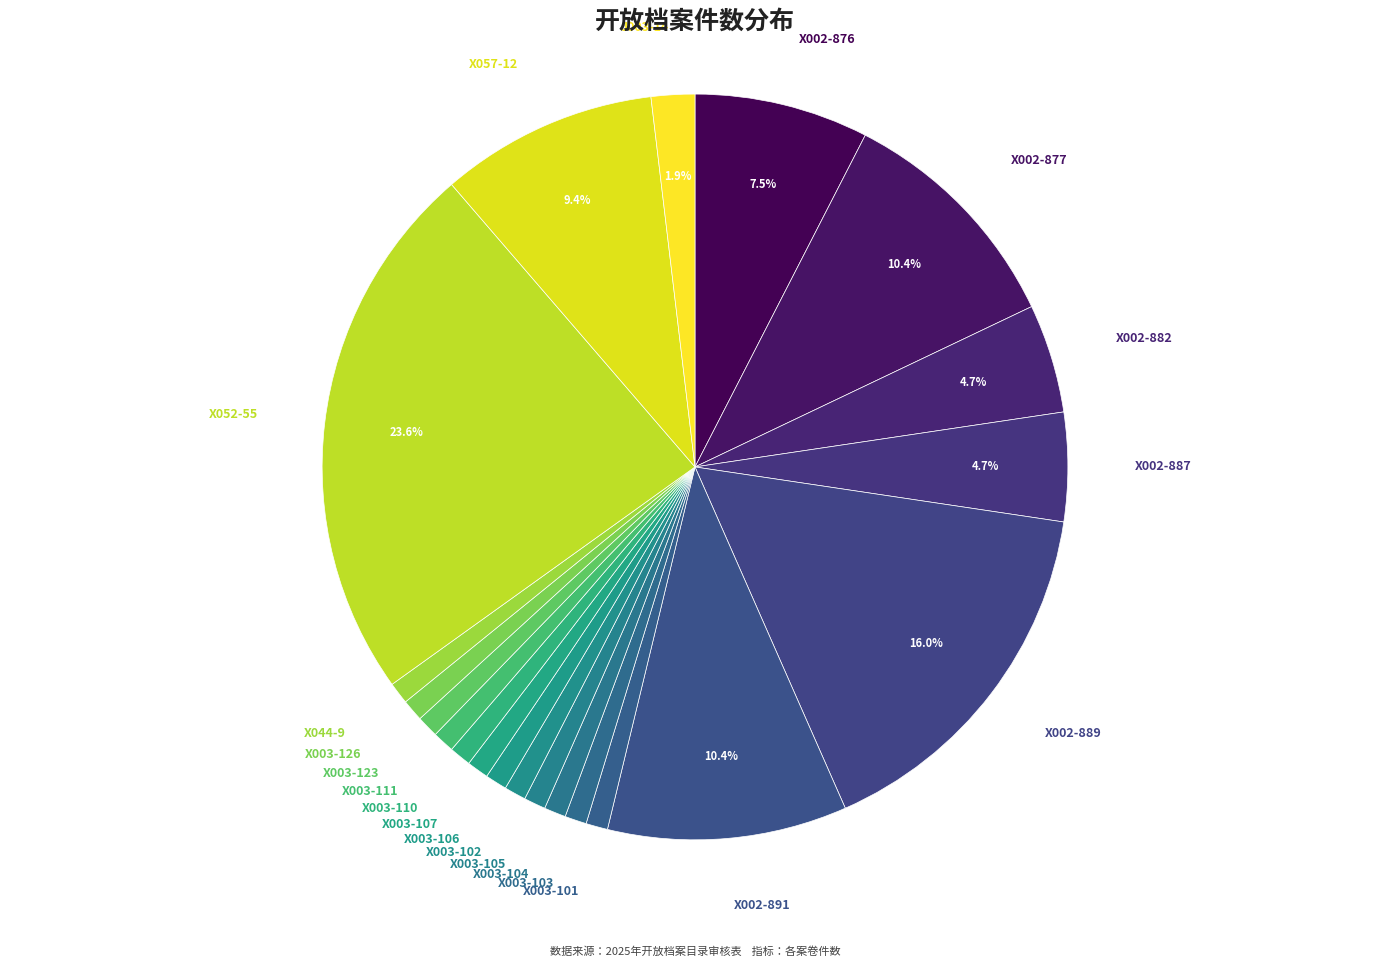

What is the largest slice in the pie chart?

X052-55